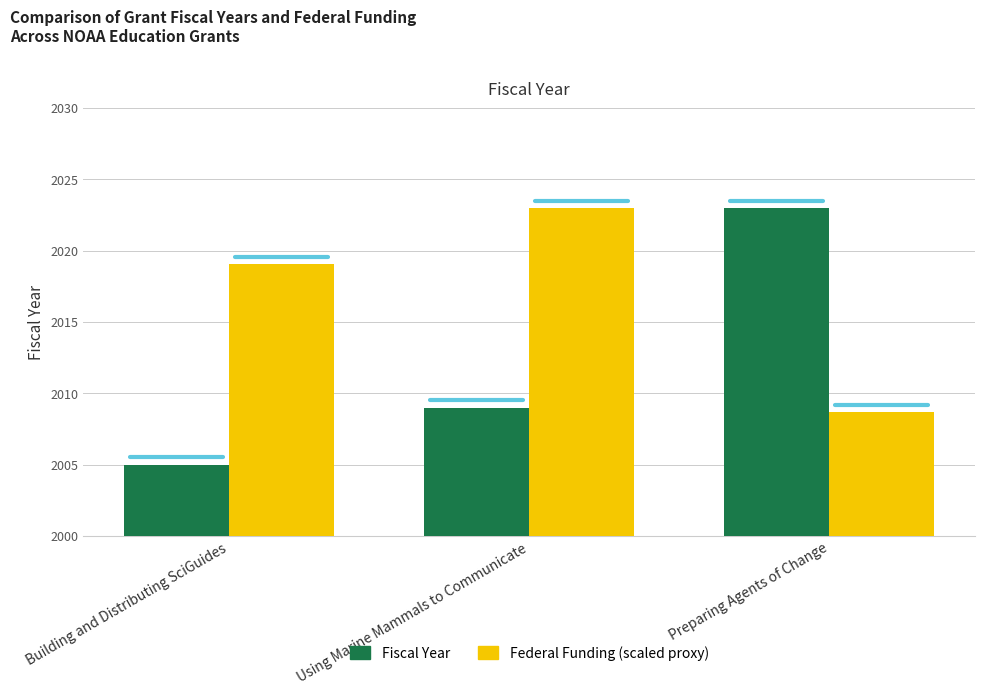

True or false: Federal Funding (scaled proxy) has a value of 2008.7 at Preparing Agents of Change.

True